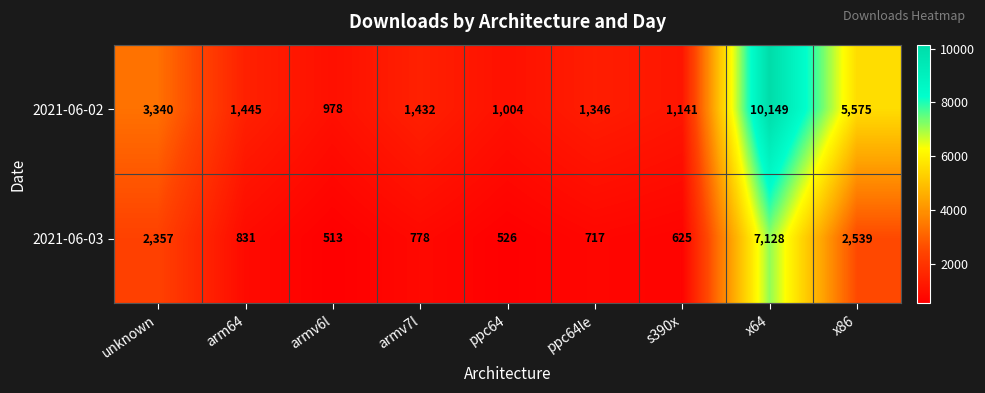

What value does the 2021-06-02 series have at unknown, to the nearest 100?

3300